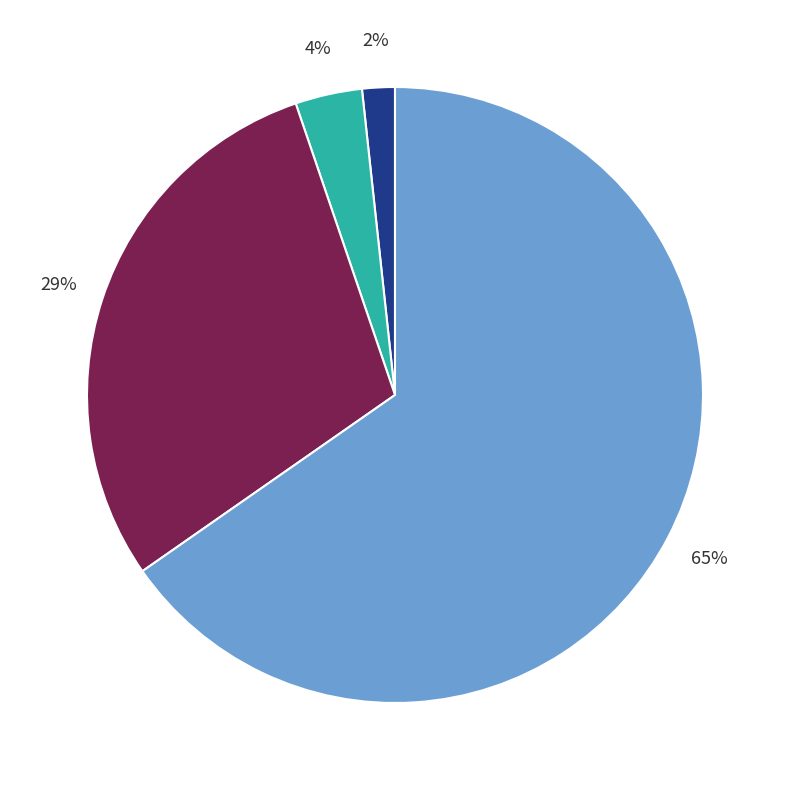

To the nearest percent, what is the average slice percentage?

25%